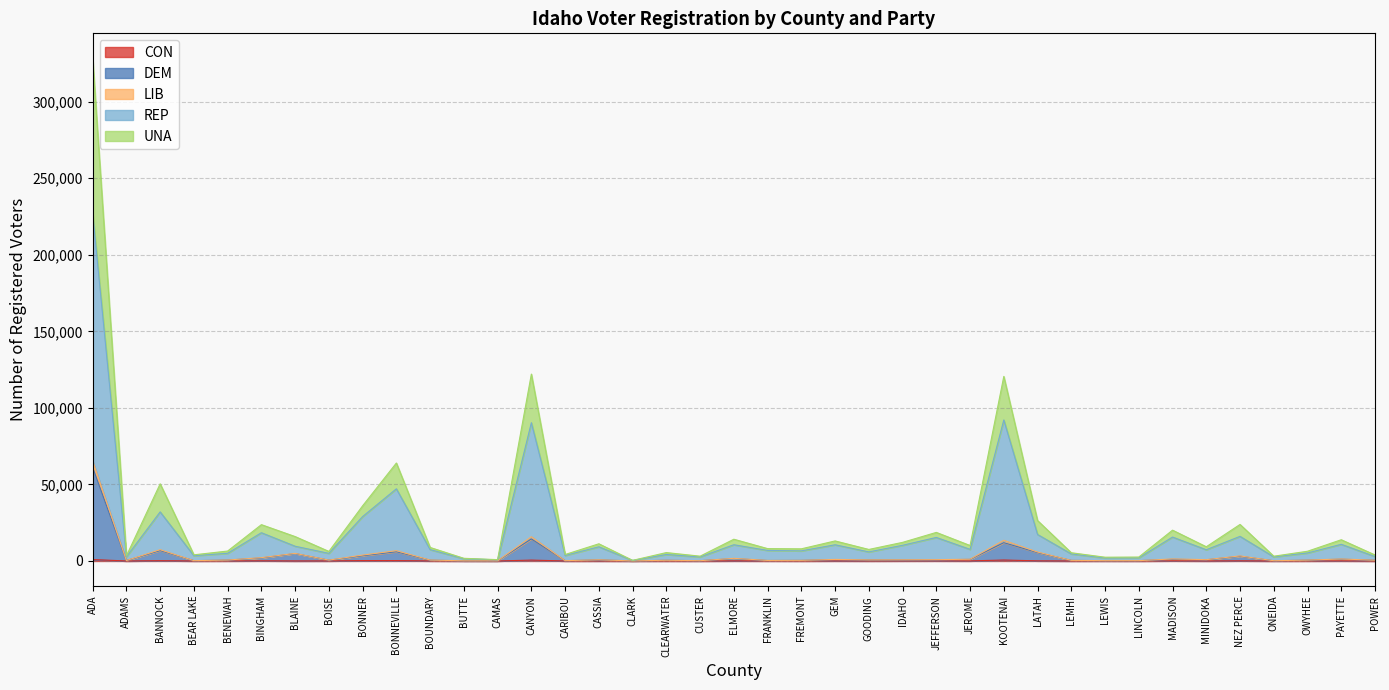

What is the total value across all series at NEZ PERCE?

23859